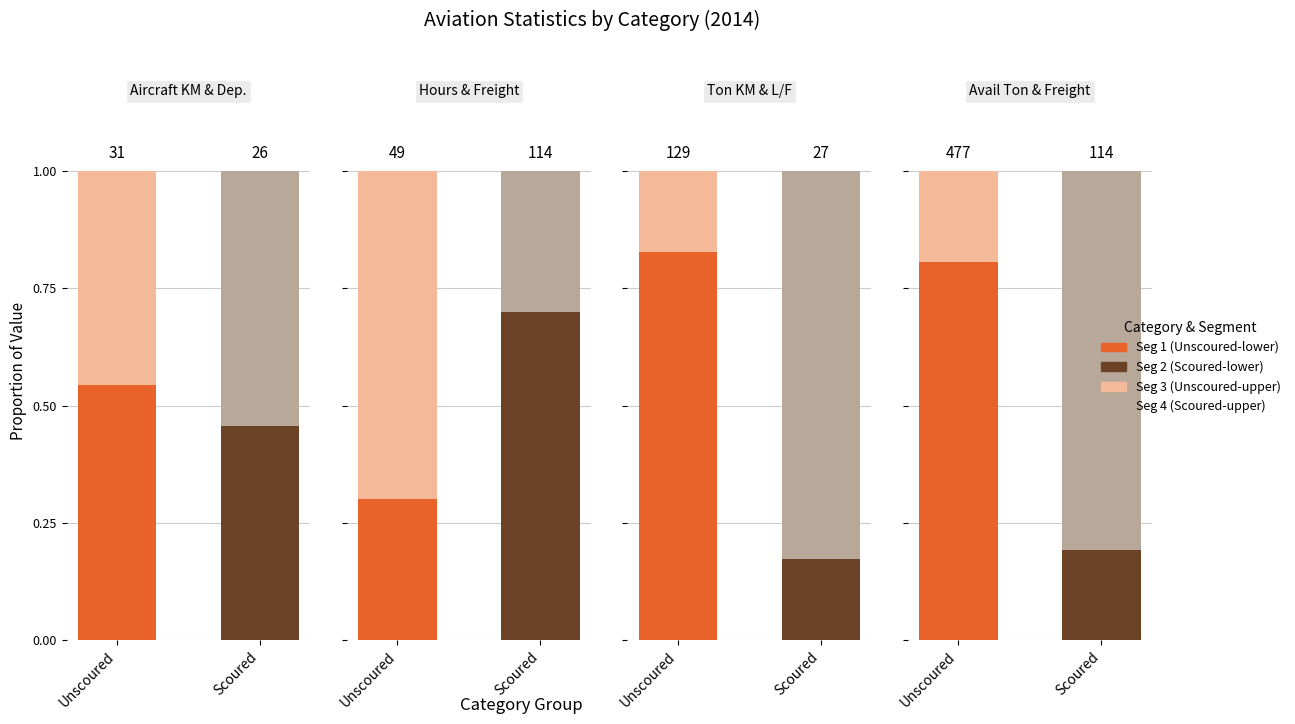

Count the Alive (unscoured) values in the range 0 to 1.

2